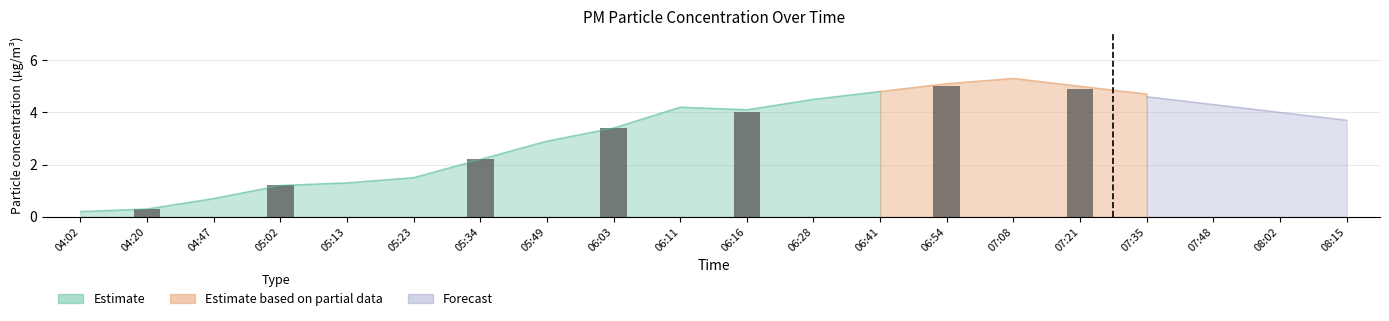

Where does the P2 series first go above 4?

06:11